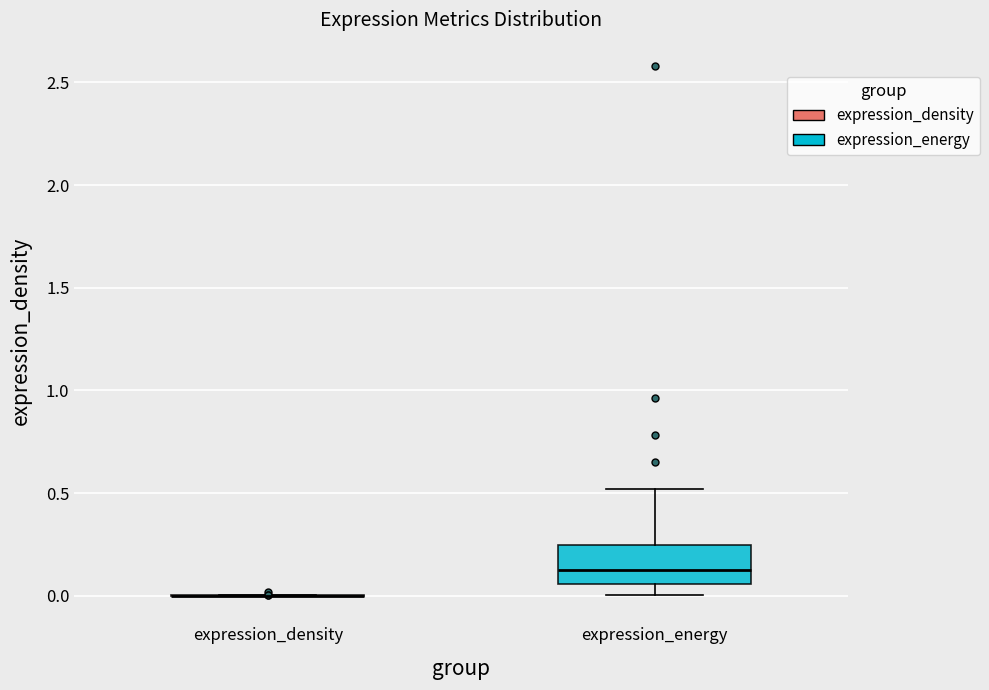

Reading left to right, transcribe this box plot: for each box, give where its median line is, the range the box spans, and where its two whiskers end, as read against the y-axis. The values are not printed on the chart, so give them approximately, as read against the axis.

expression_density: box collapsed to a line at 0.00, whiskers 0.00 to 0.00
expression_energy: median 0.15, box 0.05 to 0.25, whiskers 0.00 to 0.50